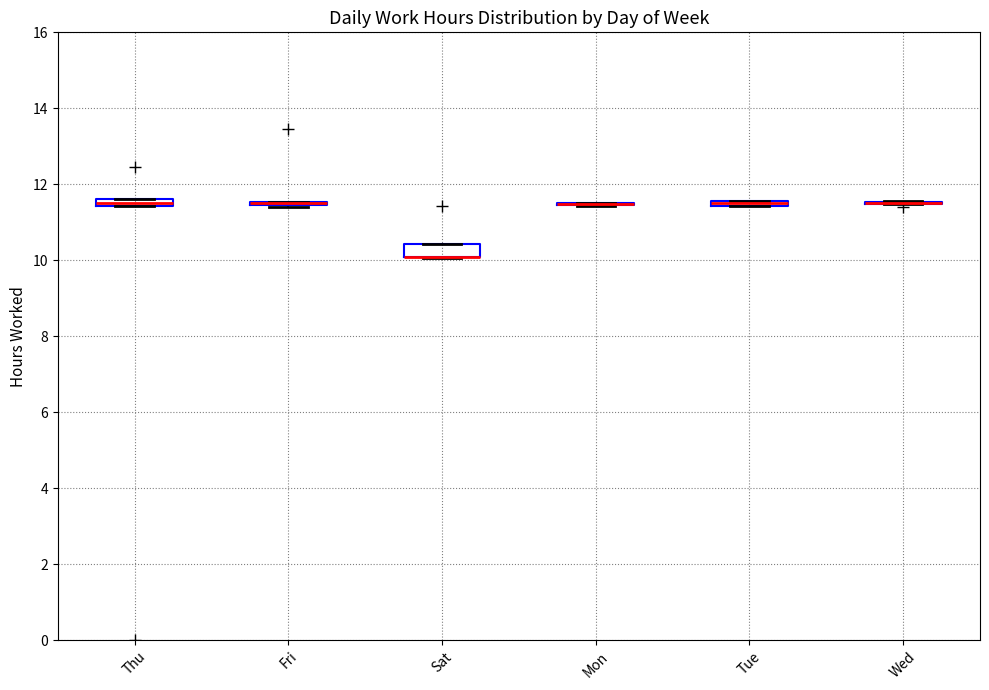

Where is the upper edge of the box for Thu on the y-axis? The values are not printed on the chart, so give them approximately, as read against the axis.

11.6